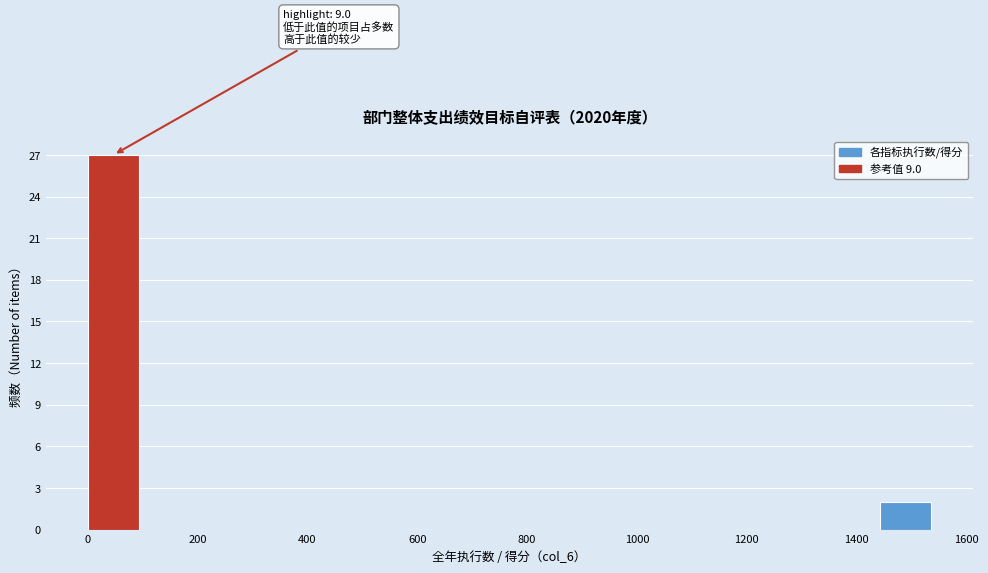

Which range on the x-axis has the tallest bar?

0 to 100